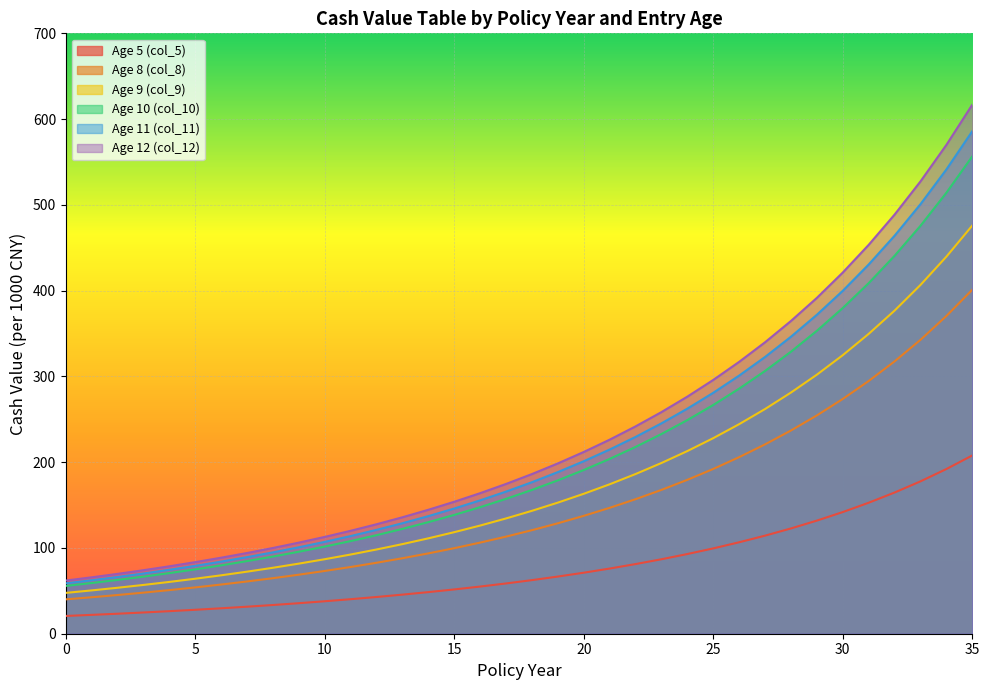

Between 19 and 5, which is larger?

19